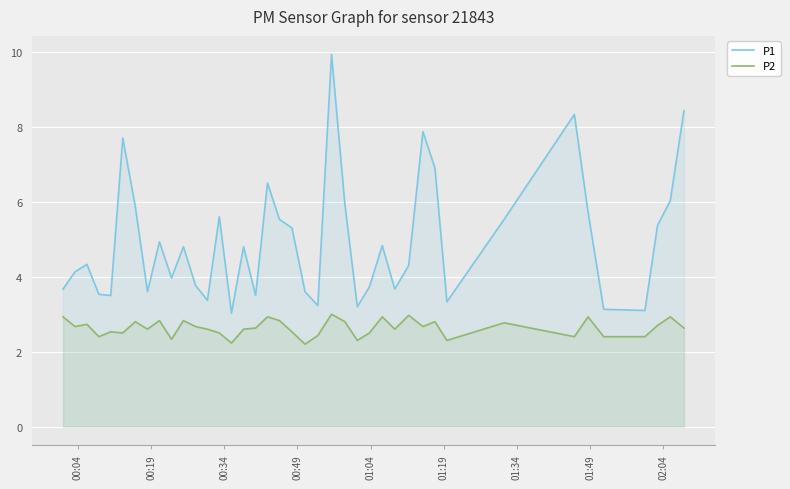

How many values in the P1 series are below 4?

17